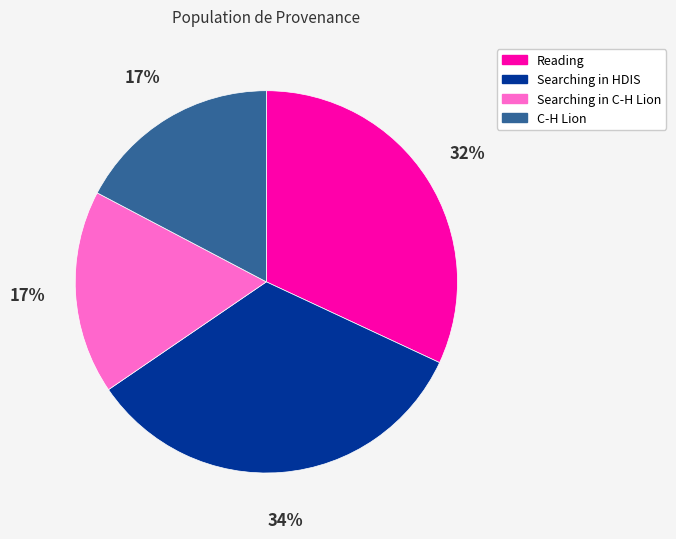

Is there any slice that represents more than half of the pie?

No